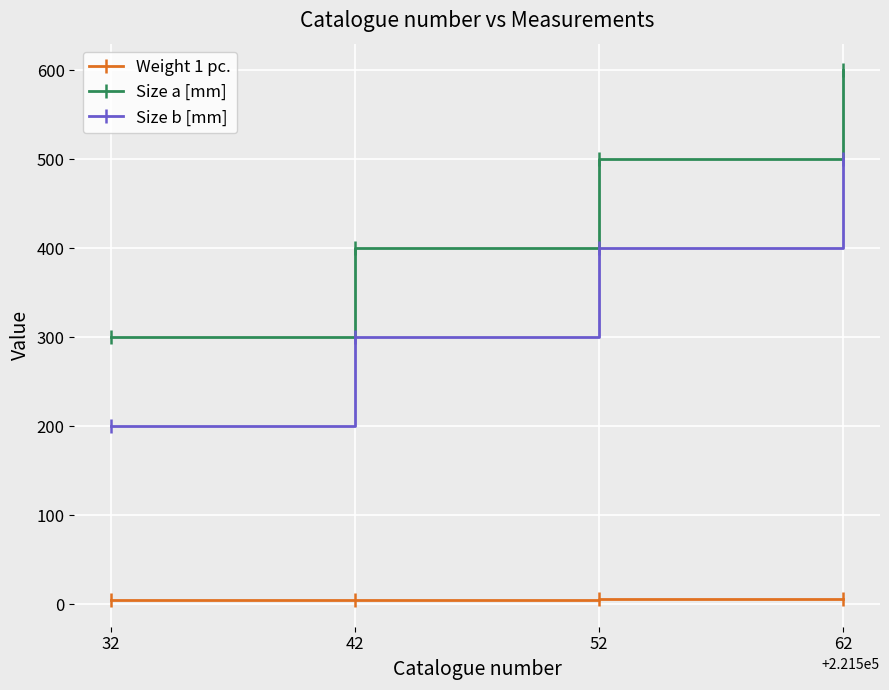

At which label does Size a [mm] reach its peak?

62